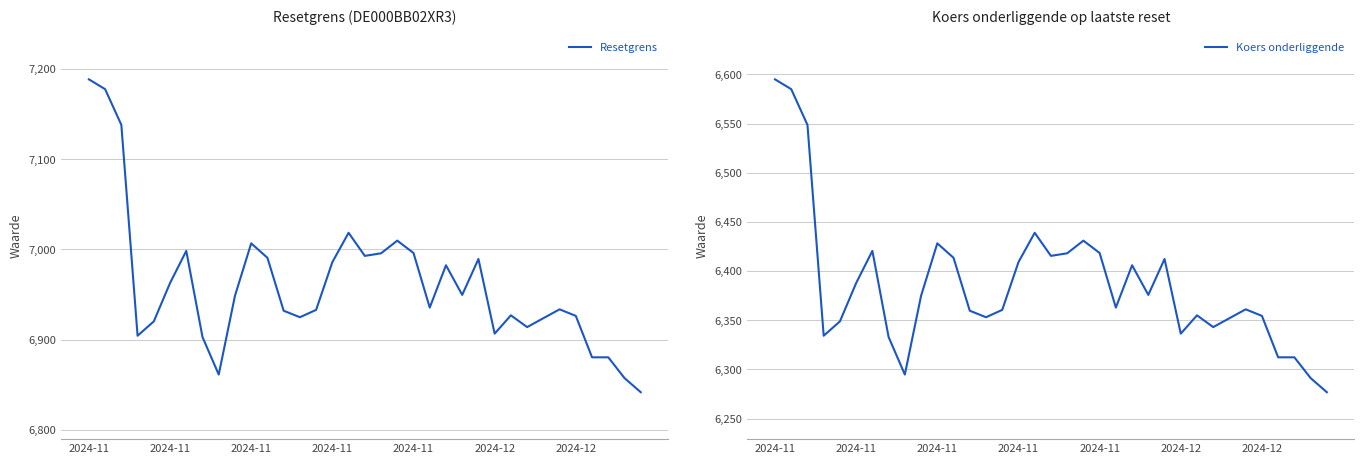

The Resetgrens series shows 6992.8 at 17. True or false?

True